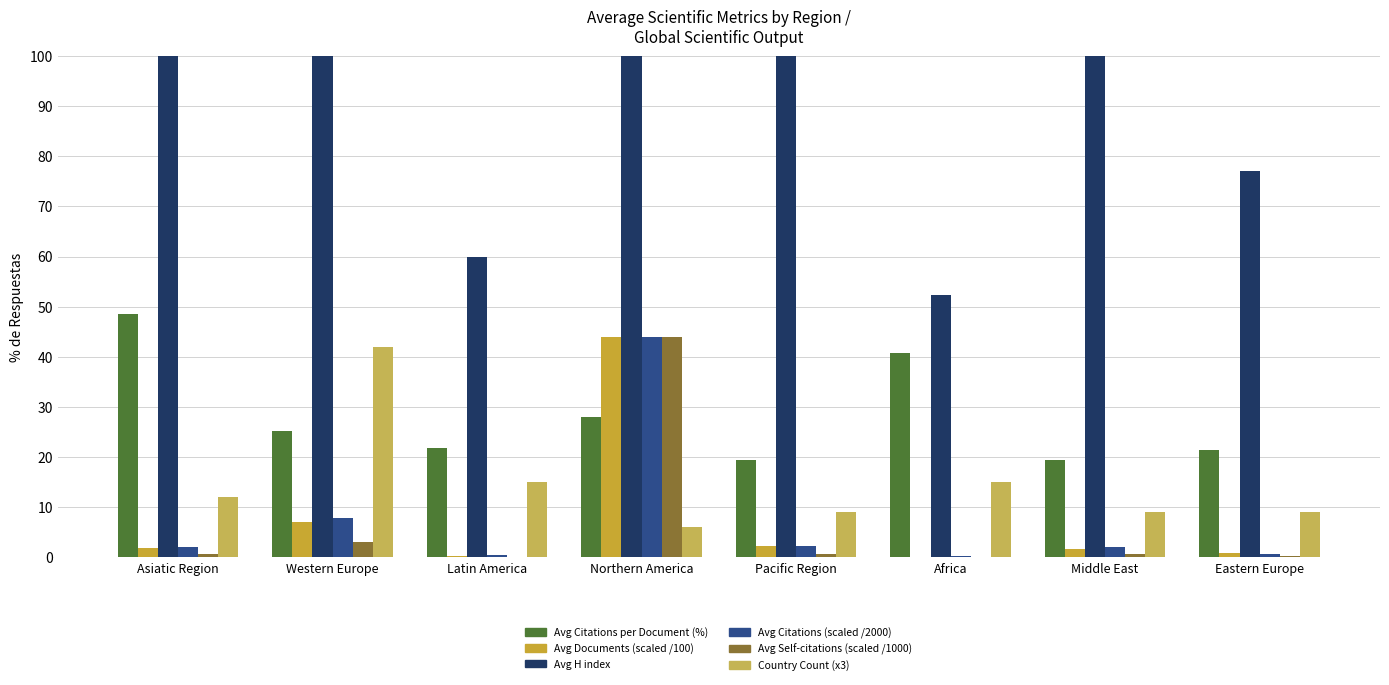

How many groups of bars are there?

8